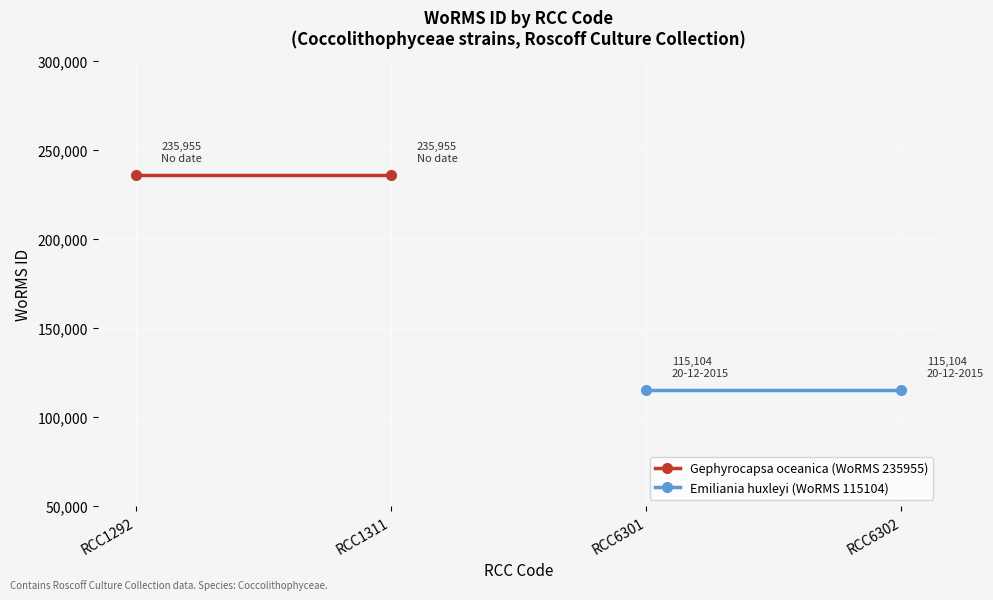

How many lines are shown in the chart?

2